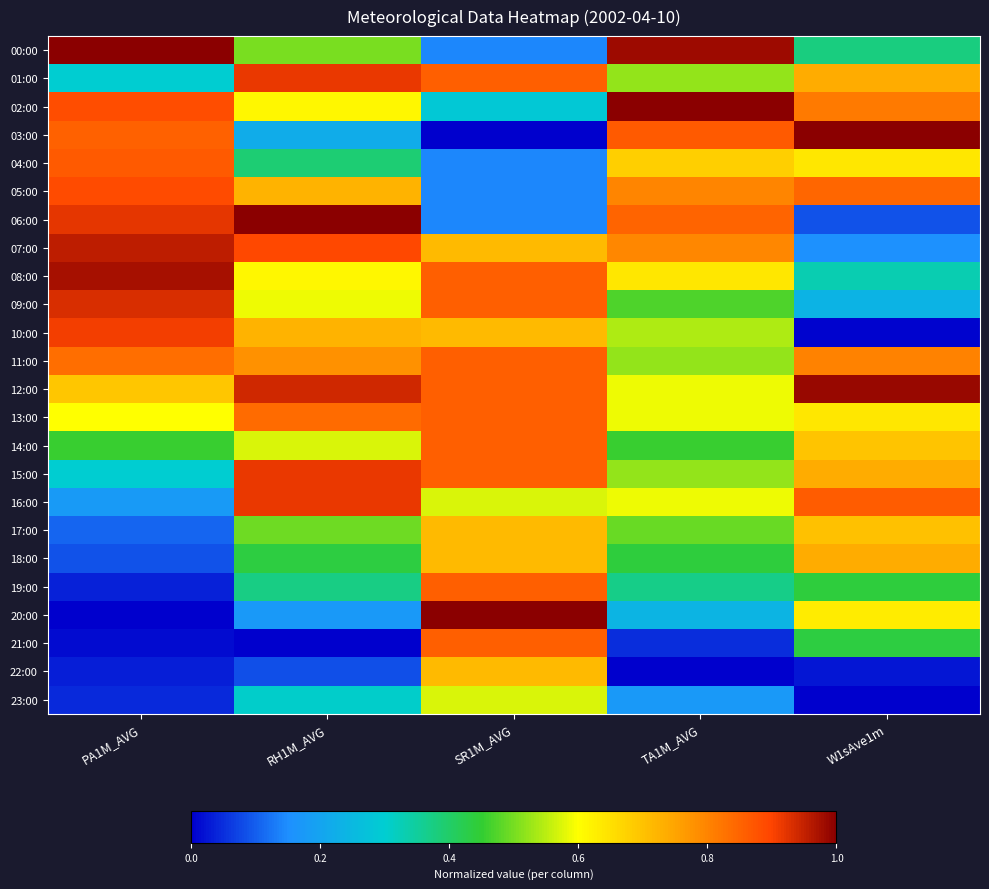

Reading left to right, list all the values displayed in this chart.

00:00: PA1M_AVG=1.0	RH1M_AVG=0.5	SR1M_AVG=0.1	TA1M_AVG=1.0	W1sAve1m=0.4
01:00: PA1M_AVG=0.3	RH1M_AVG=0.9	SR1M_AVG=0.9	TA1M_AVG=0.5	W1sAve1m=0.7
02:00: PA1M_AVG=0.9	RH1M_AVG=0.6	SR1M_AVG=0.3	TA1M_AVG=1.0	W1sAve1m=0.8
03:00: PA1M_AVG=0.9	RH1M_AVG=0.2	SR1M_AVG=0.0	TA1M_AVG=0.9	W1sAve1m=1.0
04:00: PA1M_AVG=0.9	RH1M_AVG=0.4	SR1M_AVG=0.1	TA1M_AVG=0.7	W1sAve1m=0.6
05:00: PA1M_AVG=0.9	RH1M_AVG=0.7	SR1M_AVG=0.1	TA1M_AVG=0.8	W1sAve1m=0.8
06:00: PA1M_AVG=0.9	RH1M_AVG=1.0	SR1M_AVG=0.1	TA1M_AVG=0.9	W1sAve1m=0.1
07:00: PA1M_AVG=1.0	RH1M_AVG=0.9	SR1M_AVG=0.7	TA1M_AVG=0.8	W1sAve1m=0.2
08:00: PA1M_AVG=1.0	RH1M_AVG=0.6	SR1M_AVG=0.9	TA1M_AVG=0.6	W1sAve1m=0.3
09:00: PA1M_AVG=0.9	RH1M_AVG=0.6	SR1M_AVG=0.9	TA1M_AVG=0.5	W1sAve1m=0.2
10:00: PA1M_AVG=0.9	RH1M_AVG=0.7	SR1M_AVG=0.7	TA1M_AVG=0.5	W1sAve1m=0.0
11:00: PA1M_AVG=0.8	RH1M_AVG=0.8	SR1M_AVG=0.9	TA1M_AVG=0.5	W1sAve1m=0.8
12:00: PA1M_AVG=0.7	RH1M_AVG=0.9	SR1M_AVG=0.9	TA1M_AVG=0.6	W1sAve1m=1.0
13:00: PA1M_AVG=0.6	RH1M_AVG=0.8	SR1M_AVG=0.9	TA1M_AVG=0.6	W1sAve1m=0.6
14:00: PA1M_AVG=0.5	RH1M_AVG=0.6	SR1M_AVG=0.9	TA1M_AVG=0.5	W1sAve1m=0.7
15:00: PA1M_AVG=0.3	RH1M_AVG=0.9	SR1M_AVG=0.9	TA1M_AVG=0.5	W1sAve1m=0.7
16:00: PA1M_AVG=0.2	RH1M_AVG=0.9	SR1M_AVG=0.6	TA1M_AVG=0.6	W1sAve1m=0.9
17:00: PA1M_AVG=0.1	RH1M_AVG=0.5	SR1M_AVG=0.7	TA1M_AVG=0.5	W1sAve1m=0.7
18:00: PA1M_AVG=0.1	RH1M_AVG=0.4	SR1M_AVG=0.7	TA1M_AVG=0.4	W1sAve1m=0.7
19:00: PA1M_AVG=0.0	RH1M_AVG=0.4	SR1M_AVG=0.9	TA1M_AVG=0.4	W1sAve1m=0.4
20:00: PA1M_AVG=0.0	RH1M_AVG=0.2	SR1M_AVG=1.0	TA1M_AVG=0.2	W1sAve1m=0.6
21:00: PA1M_AVG=0.0	RH1M_AVG=0.0	SR1M_AVG=0.9	TA1M_AVG=0.1	W1sAve1m=0.4
22:00: PA1M_AVG=0.0	RH1M_AVG=0.1	SR1M_AVG=0.7	TA1M_AVG=0.0	W1sAve1m=0.0
23:00: PA1M_AVG=0.0	RH1M_AVG=0.3	SR1M_AVG=0.6	TA1M_AVG=0.2	W1sAve1m=0.0